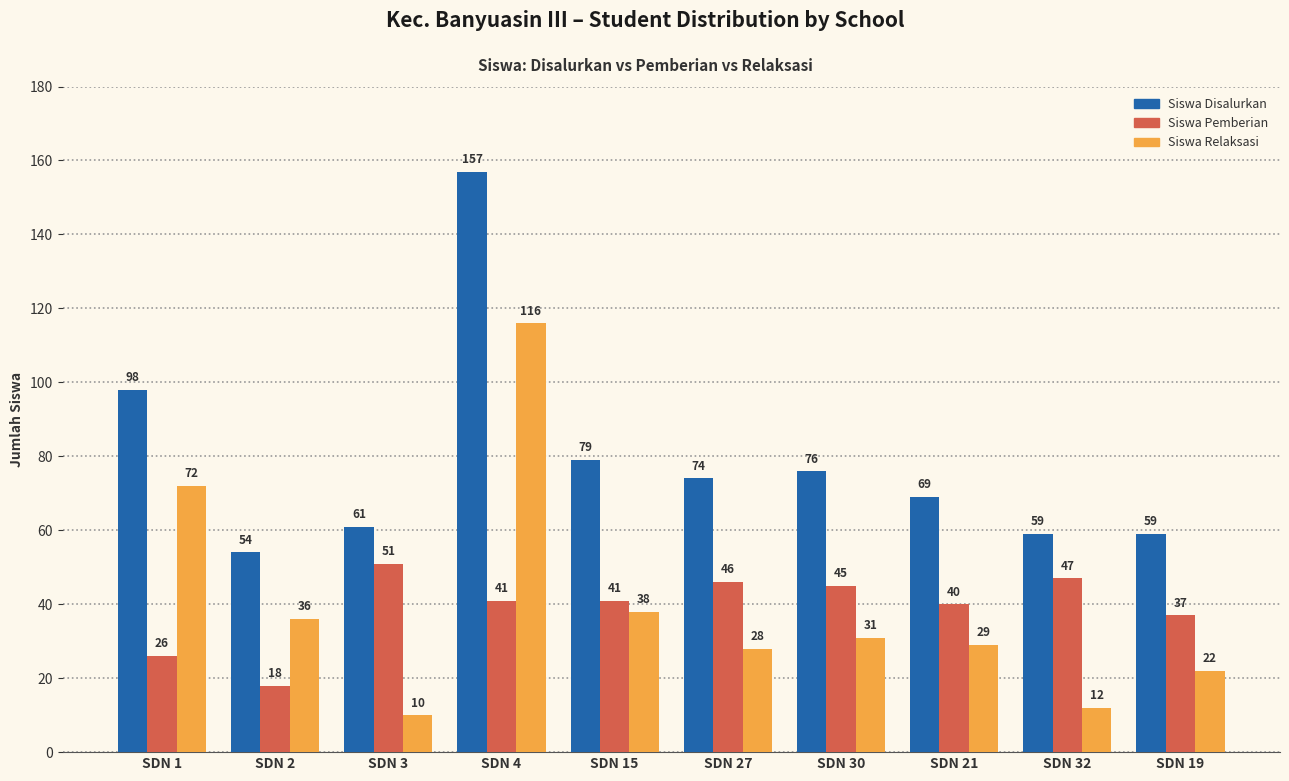

Reading left to right, transcribe all the data shown in this chart.

Siswa Disalurkan: 98	54	61	157	79	74	76	69	59	59
Siswa Pemberian: 26	18	51	41	41	46	45	40	47	37
Siswa Relaksasi: 72	36	10	116	38	28	31	29	12	22